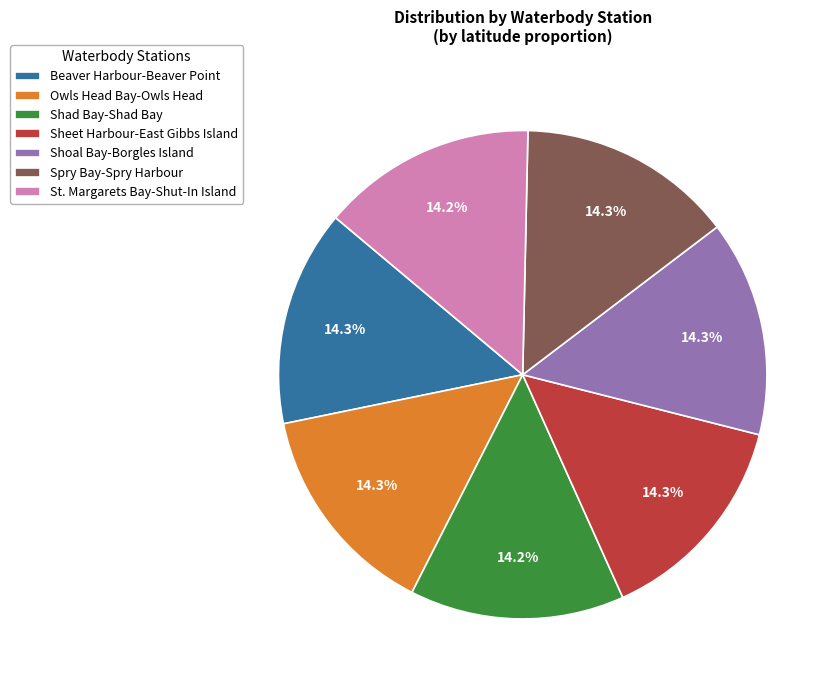

The St. Margarets Bay-Shut-In Island slice represents 6% of the pie. True or false?

False